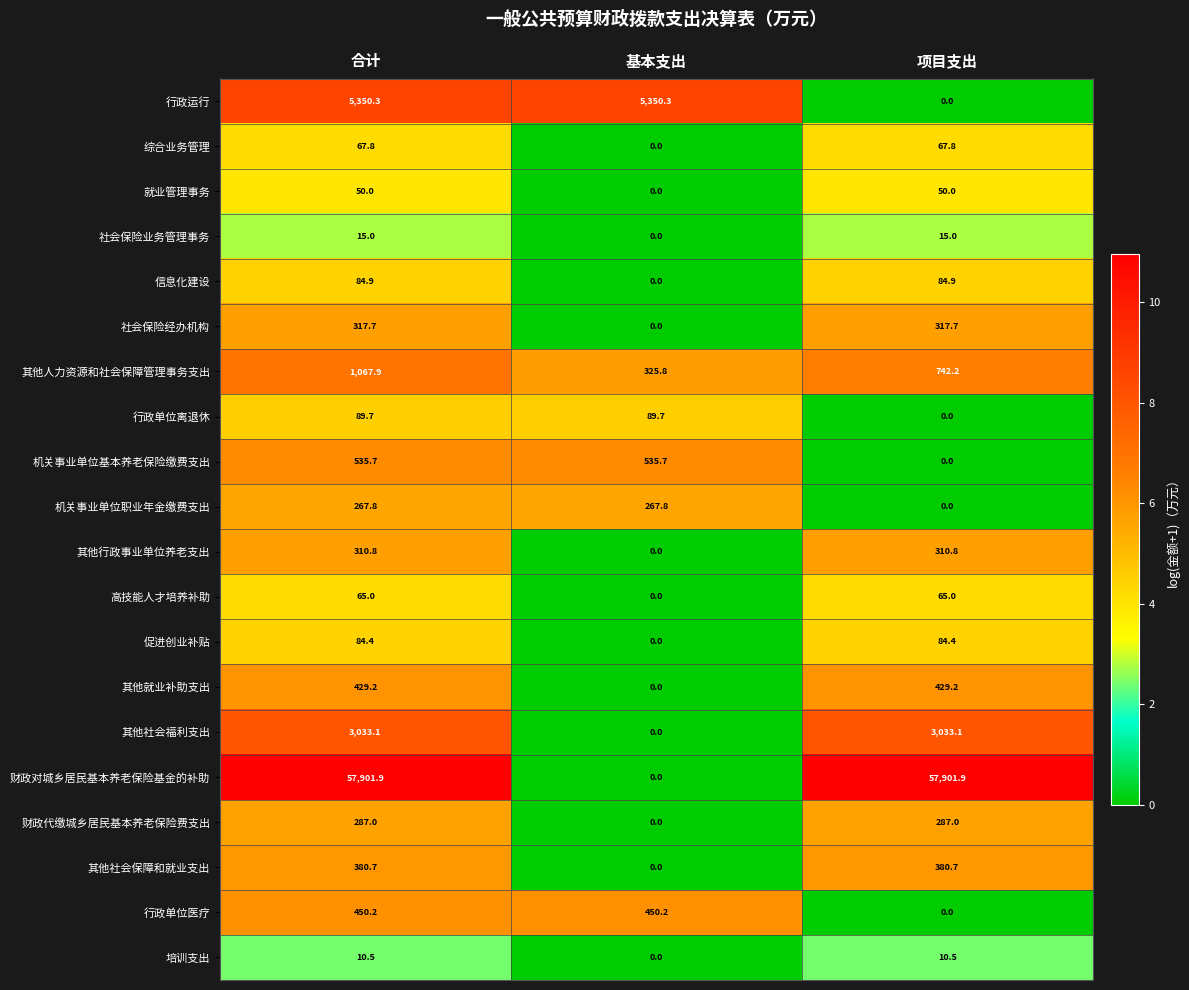

How many series are shown in this chart?

20